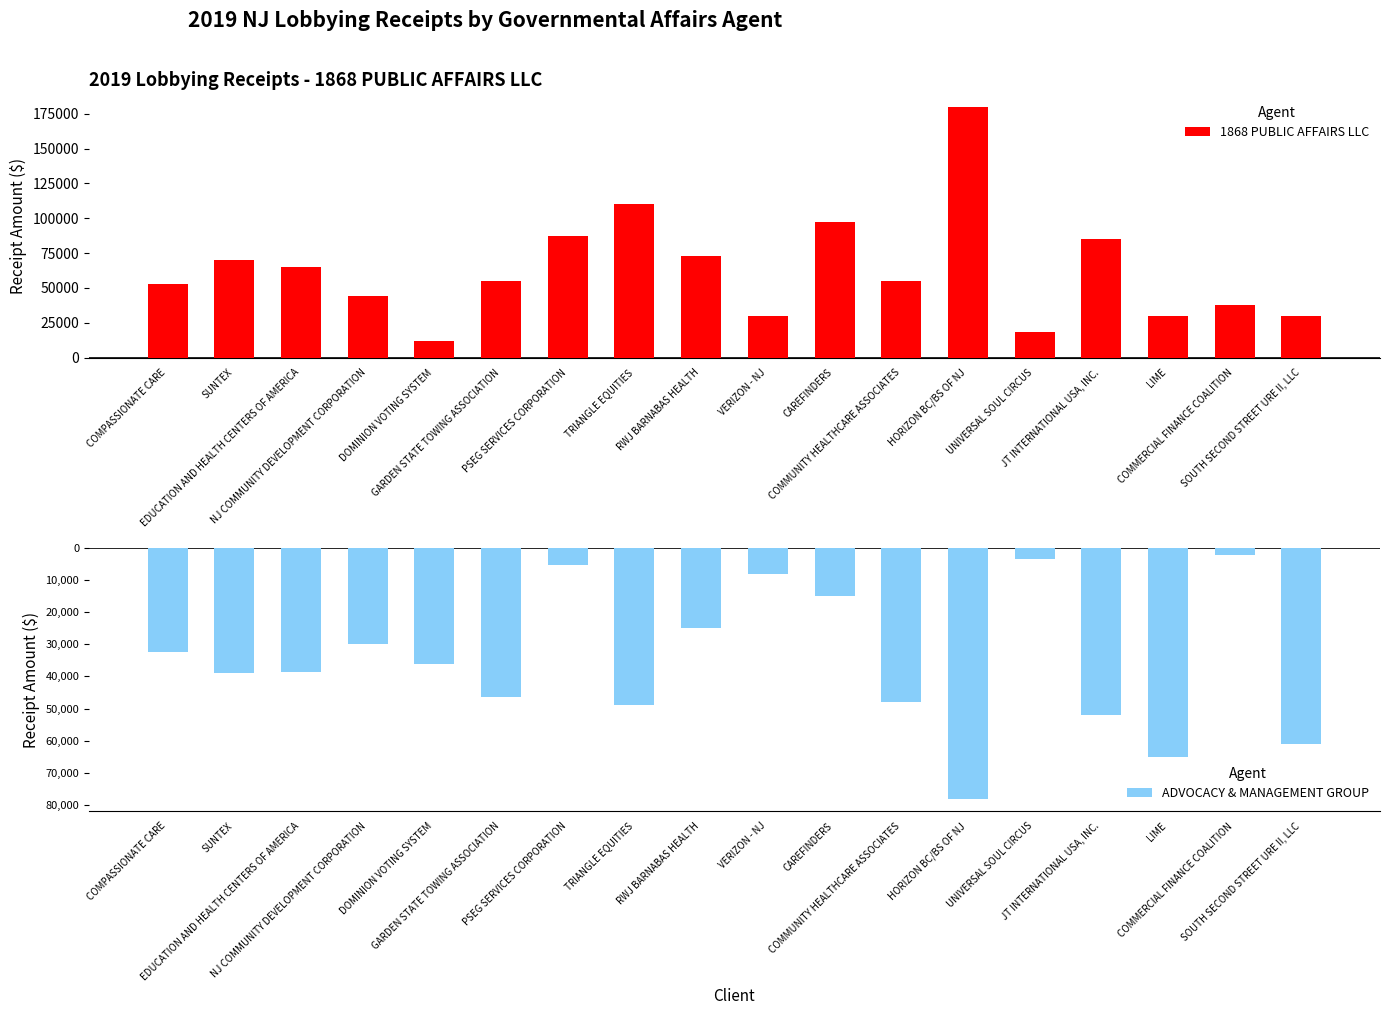

What is the sum of all ADVOCACY & MANAGEMENT GROUP values?

-634400